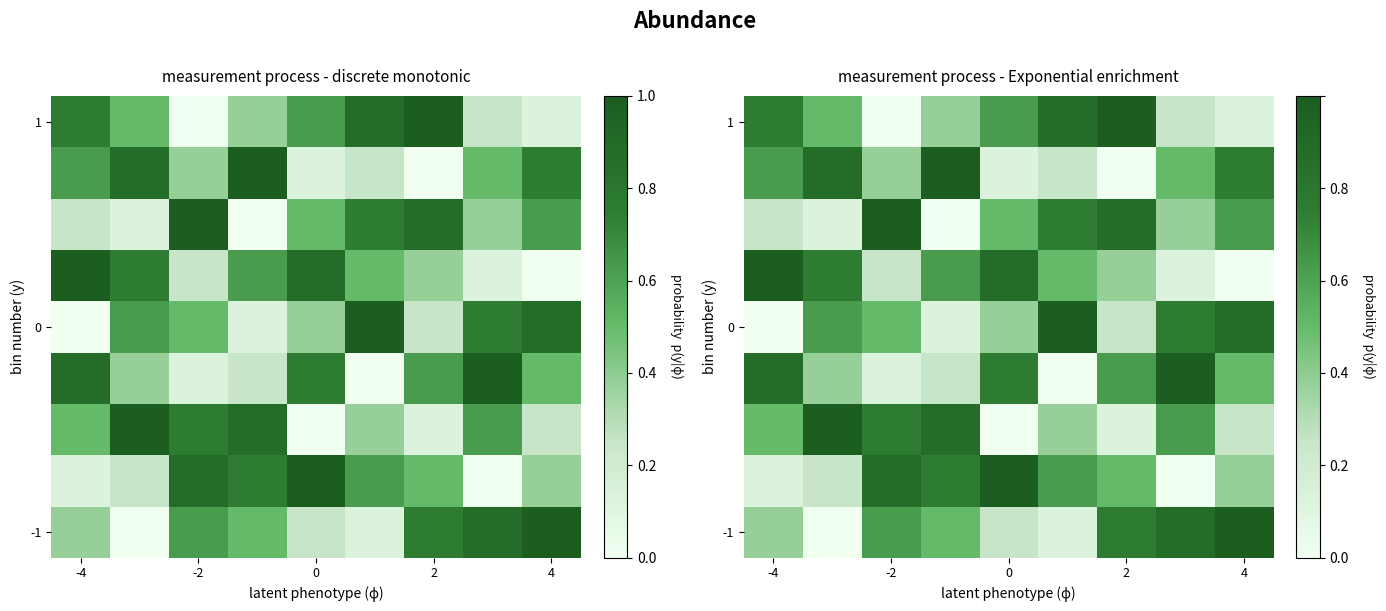

At which category is the sum across all series the highest?

-4